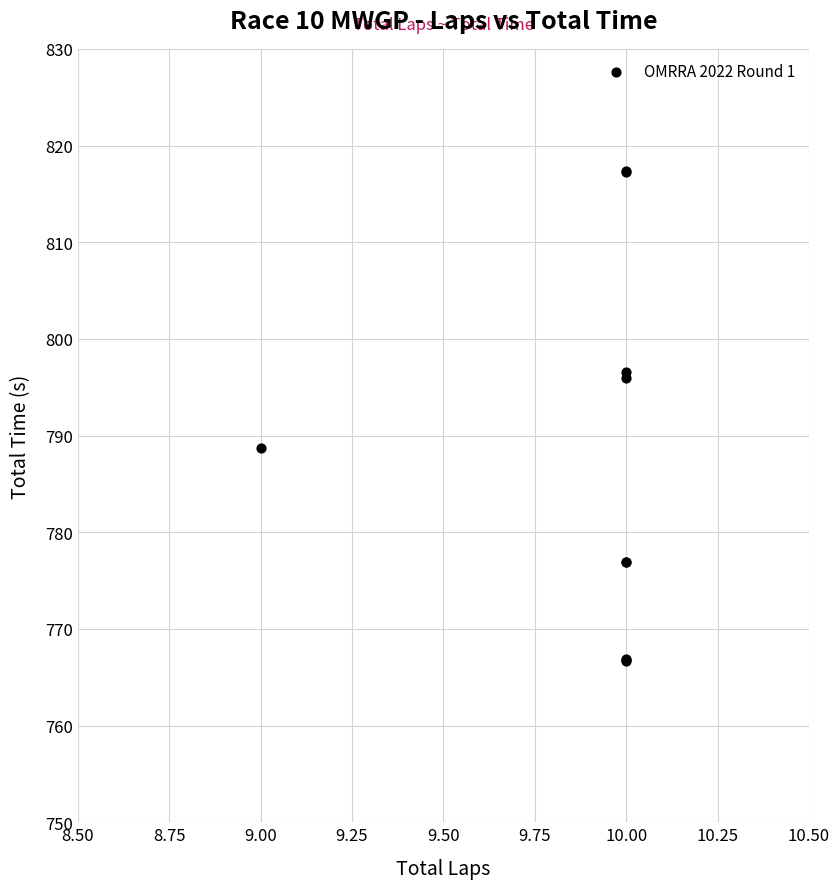

What Y value in the scatter plot is closest to 791?

788.7